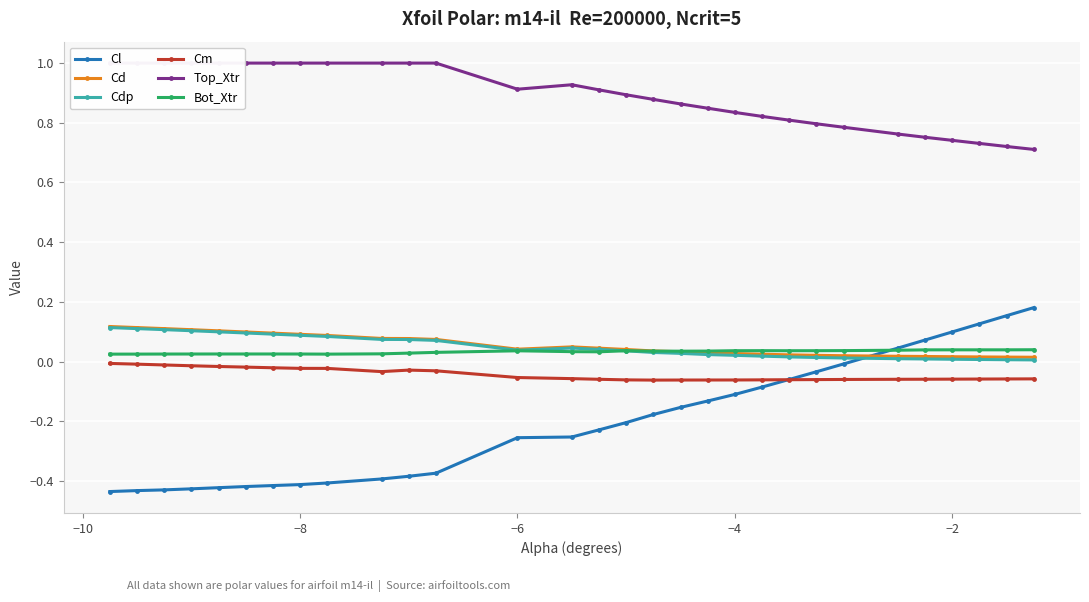

True or false: Bot_Xtr has more than 1 points higher than both neighbors.

True